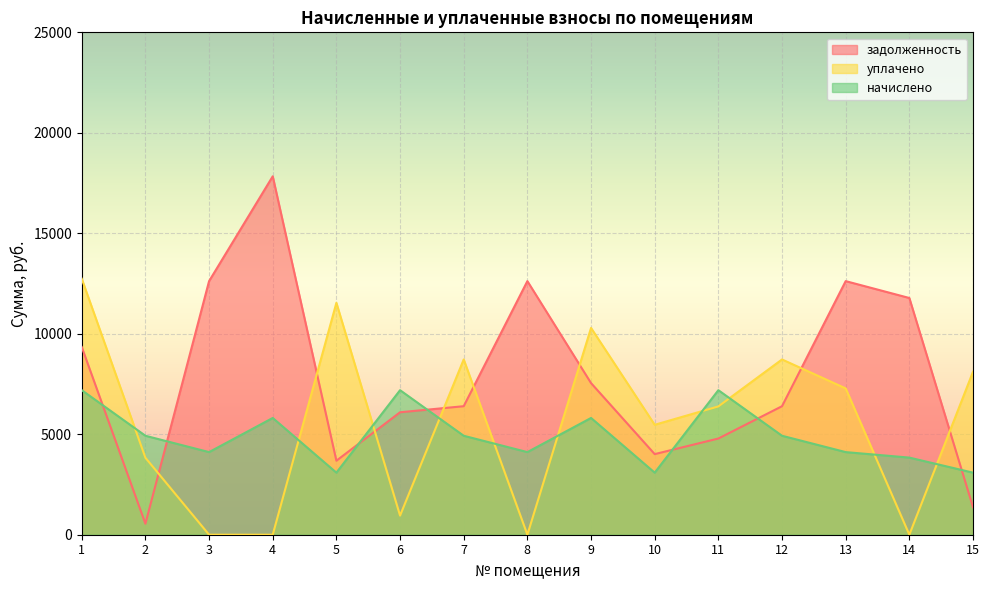

How many times do начислено and задолженность cross each other?

7